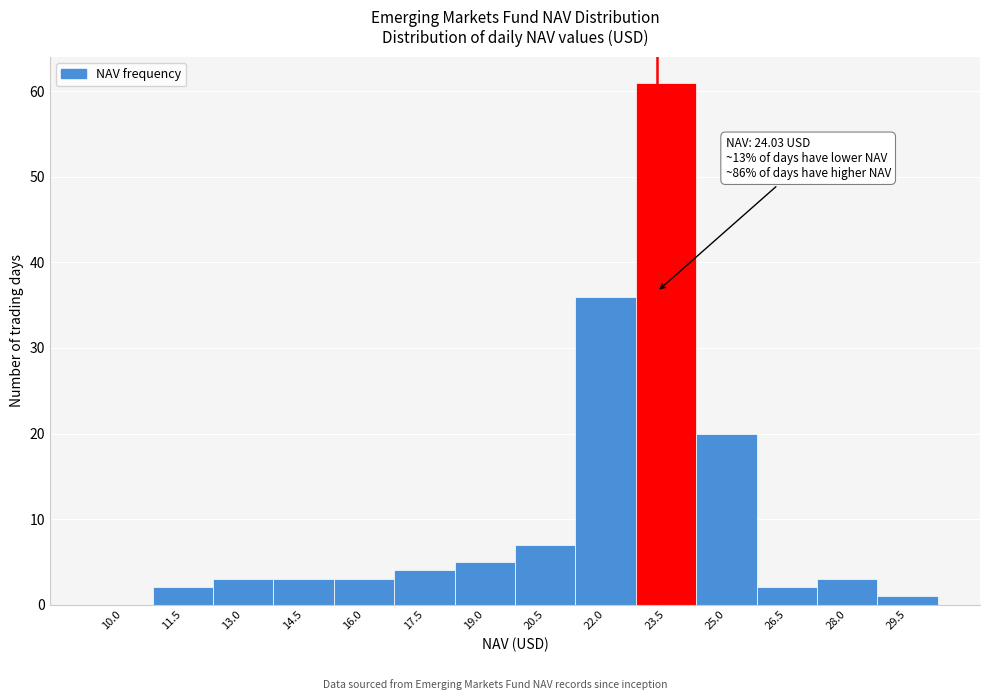

Reading left to right, extract all data points from this chart.

10.0=0	11.5=2	13.0=3	14.5=3	16.0=3	17.5=4	19.0=5	20.5=7	22.0=36	23.5=61	25.0=20	26.5=2	28.0=3	29.5=1